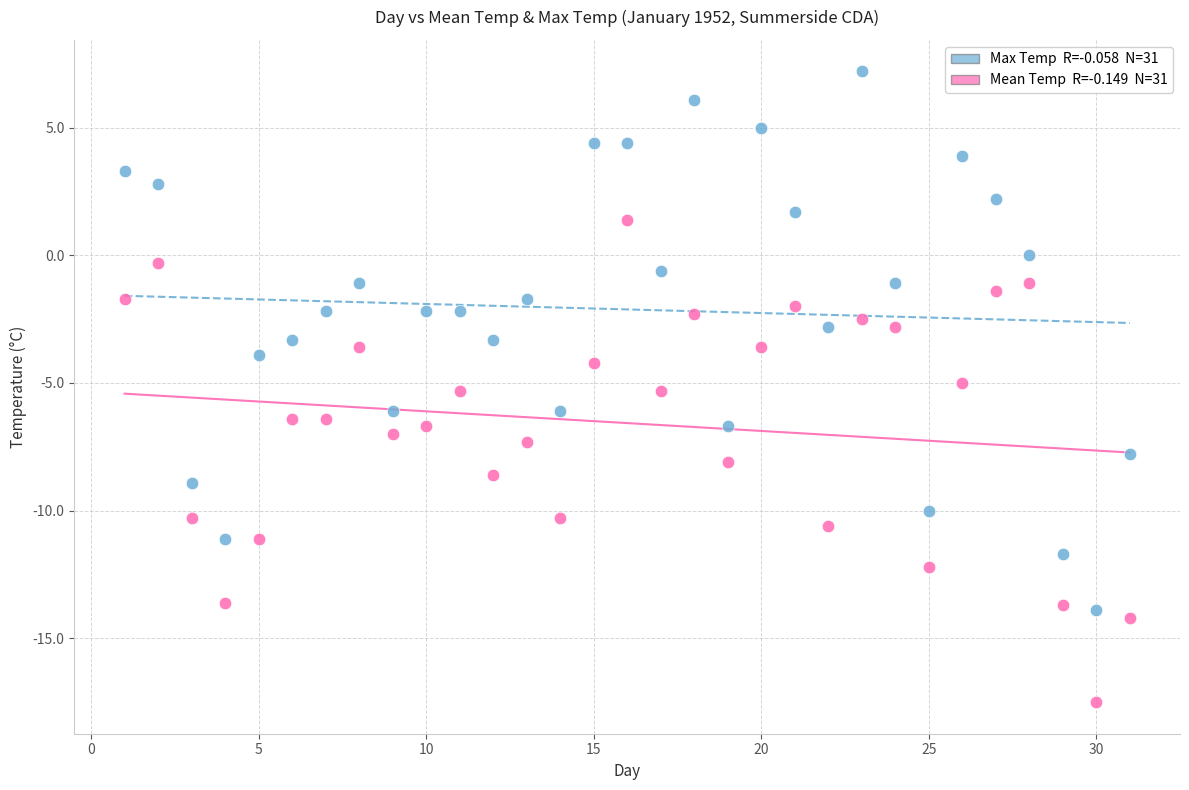

Across all data points, what is the range of X values (max minus min)?

30.0